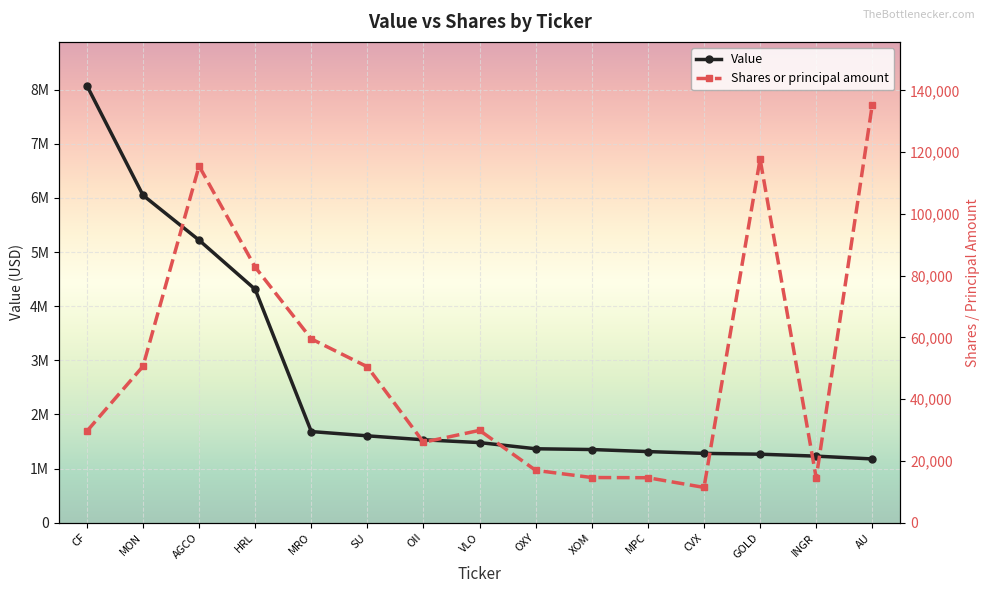

At which label is Value closest to 4627000?

HRL